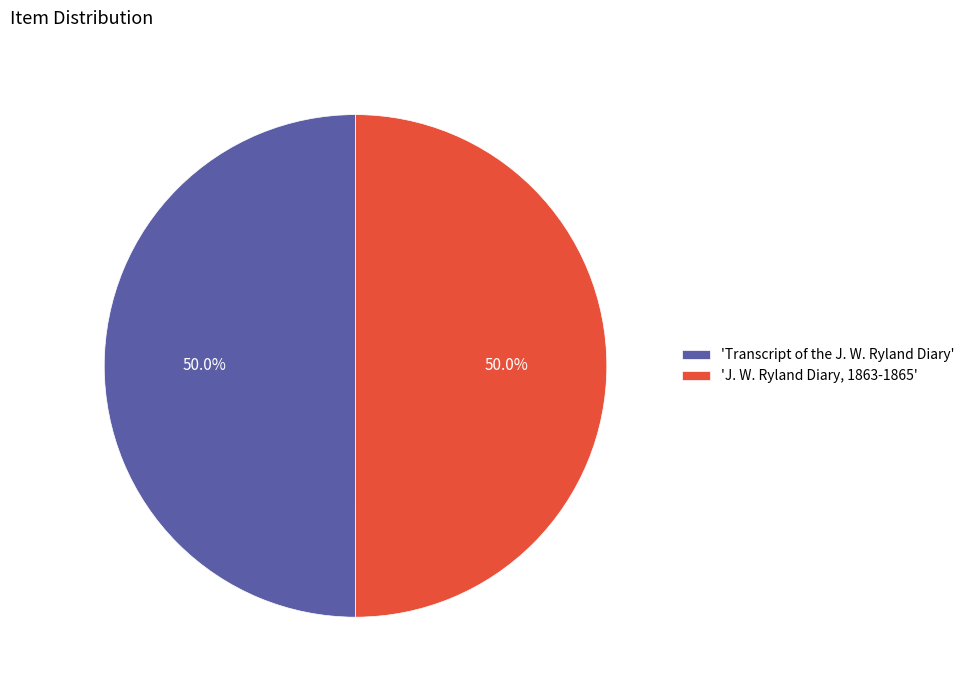

What portion of the pie excludes 'J. W. Ryland Diary, 1863-1865'?

50.0%